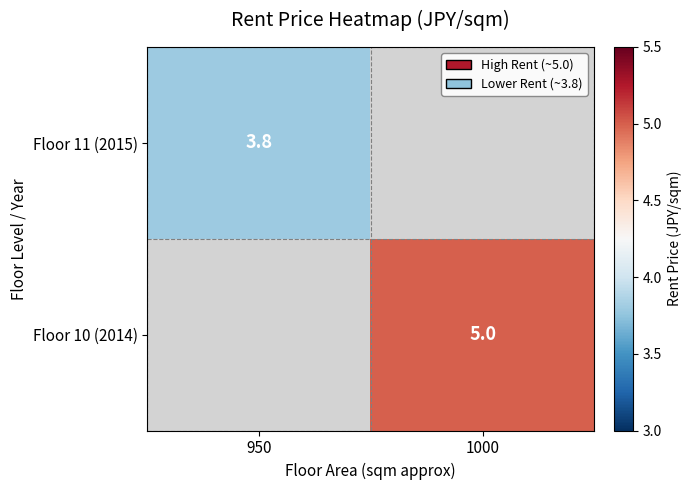

What is the minimum value shown in the chart?

3.8